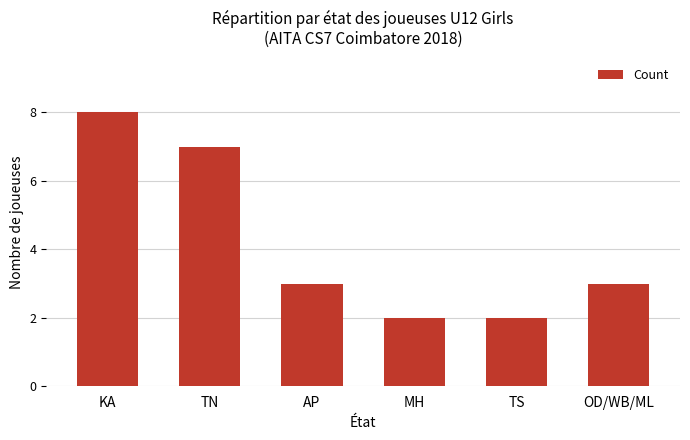

What is the greatest value displayed?

8